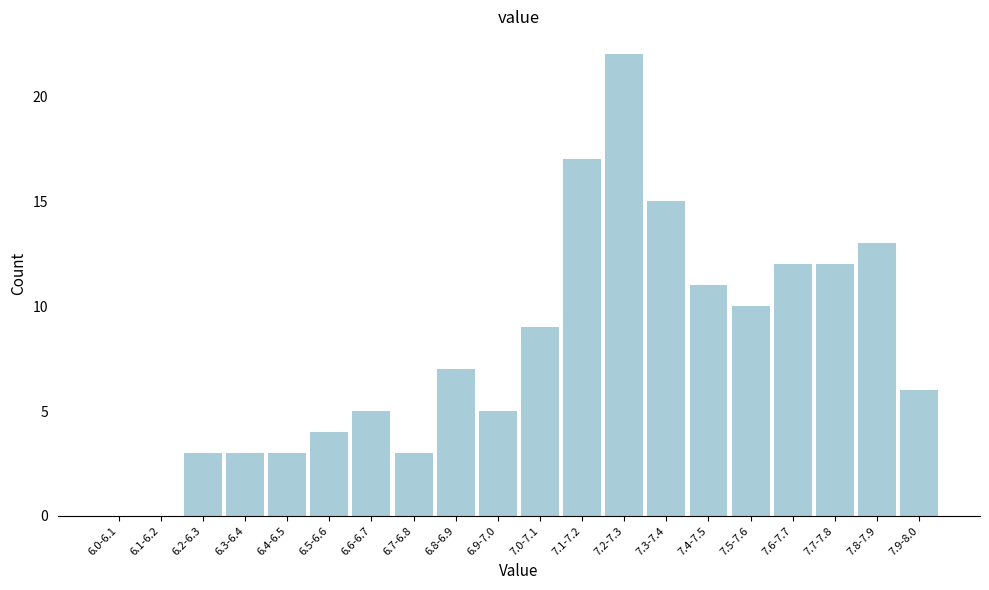

Reading left to right, transcribe all the data shown in this chart.

6.0-6.1=0	6.1-6.2=0	6.2-6.3=3	6.3-6.4=3	6.4-6.5=3	6.5-6.6=4	6.6-6.7=5	6.7-6.8=3	6.8-6.9=7	6.9-7.0=5	7.0-7.1=9	7.1-7.2=17	7.2-7.3=22	7.3-7.4=15	7.4-7.5=11	7.5-7.6=10	7.6-7.7=12	7.7-7.8=12	7.8-7.9=13	7.9-8.0=6